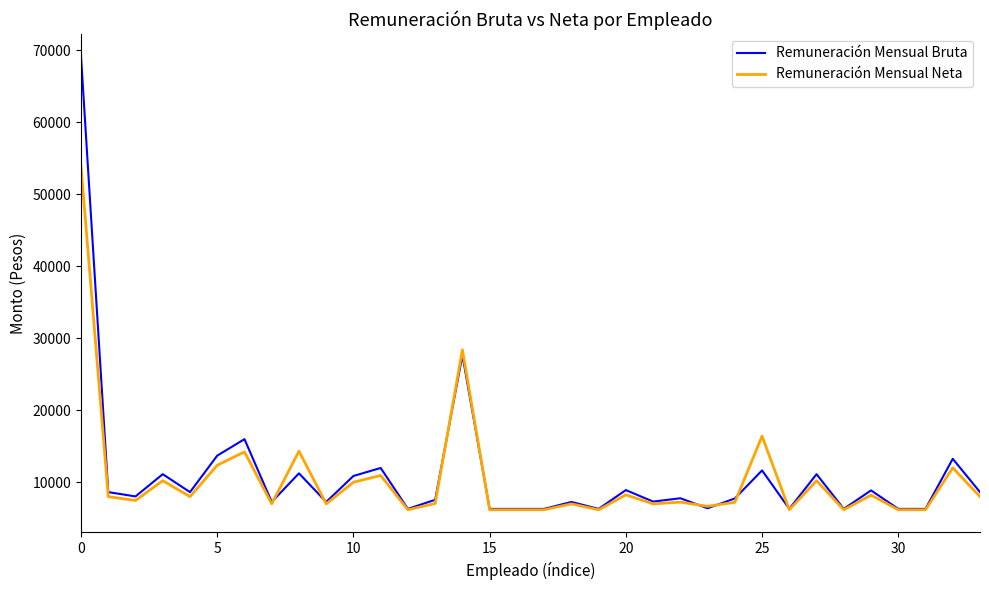

Is this an area chart (filled region under the line)?

No